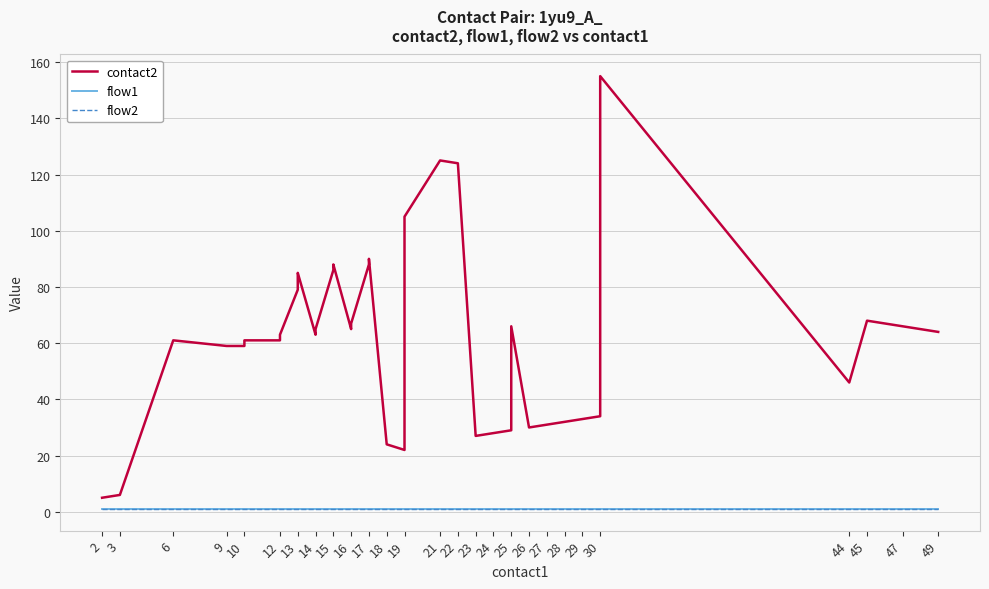

What is the sum of all flow2 values?

40